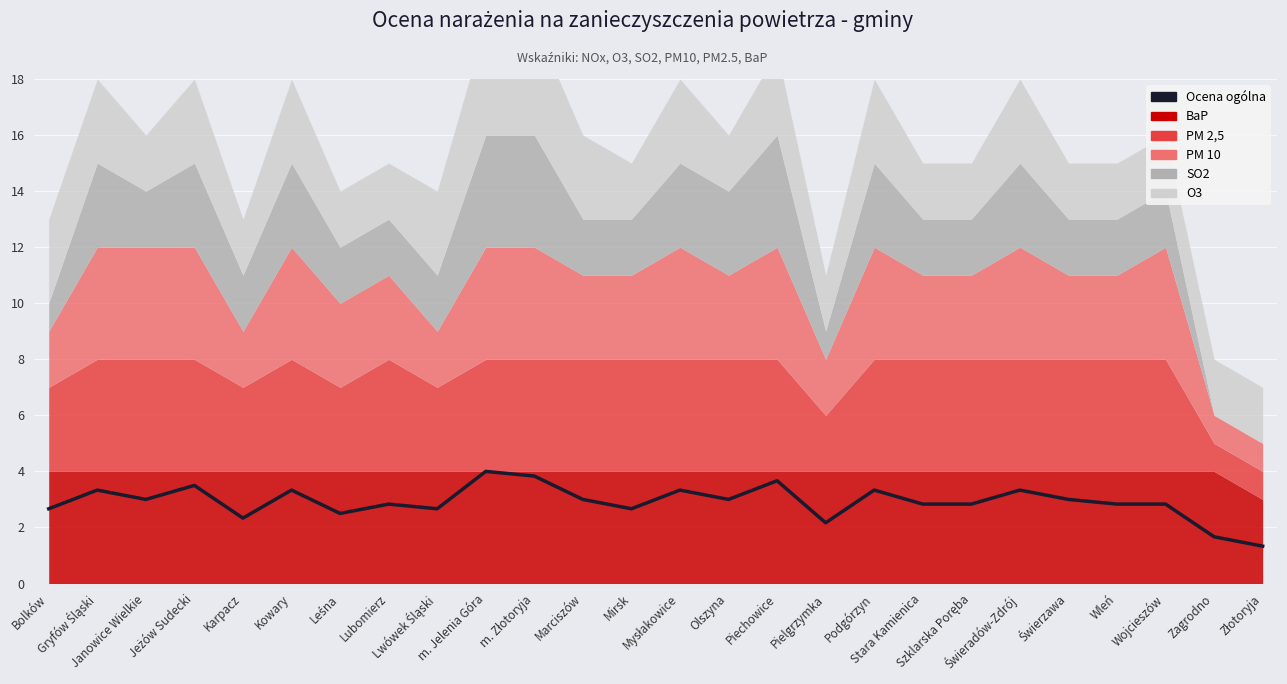

What is the value of the 7th point from the left?

2.5